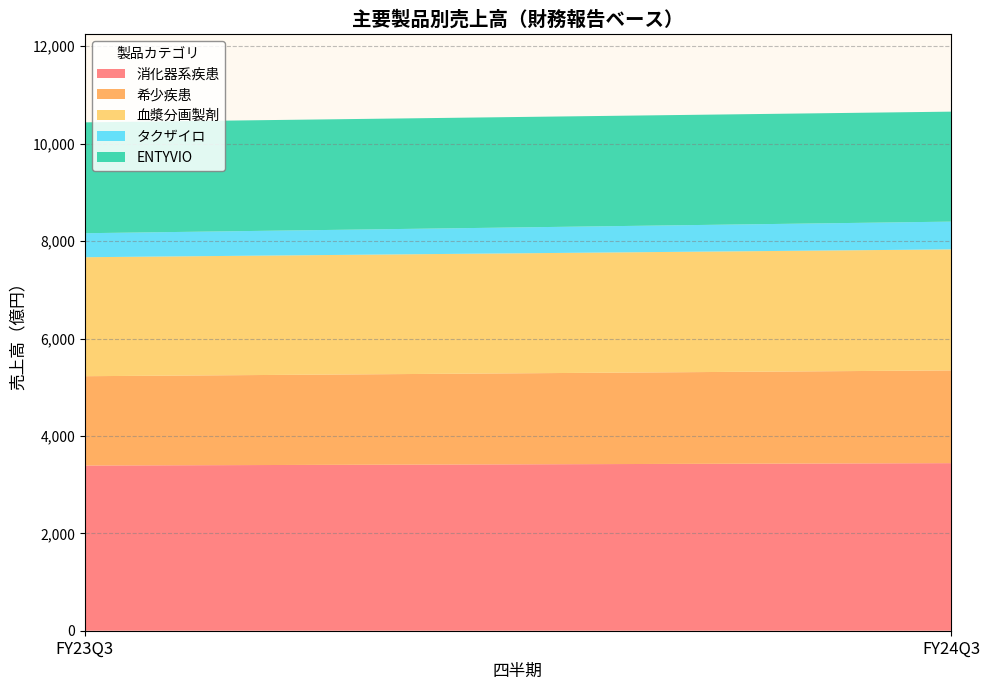

What is the total value across all series at FY24Q3?

10658